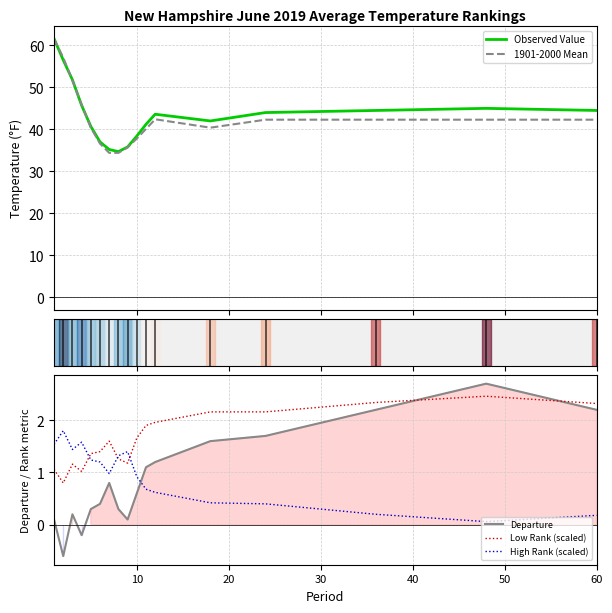

What is the highest value of the Observed Value series?

61.6